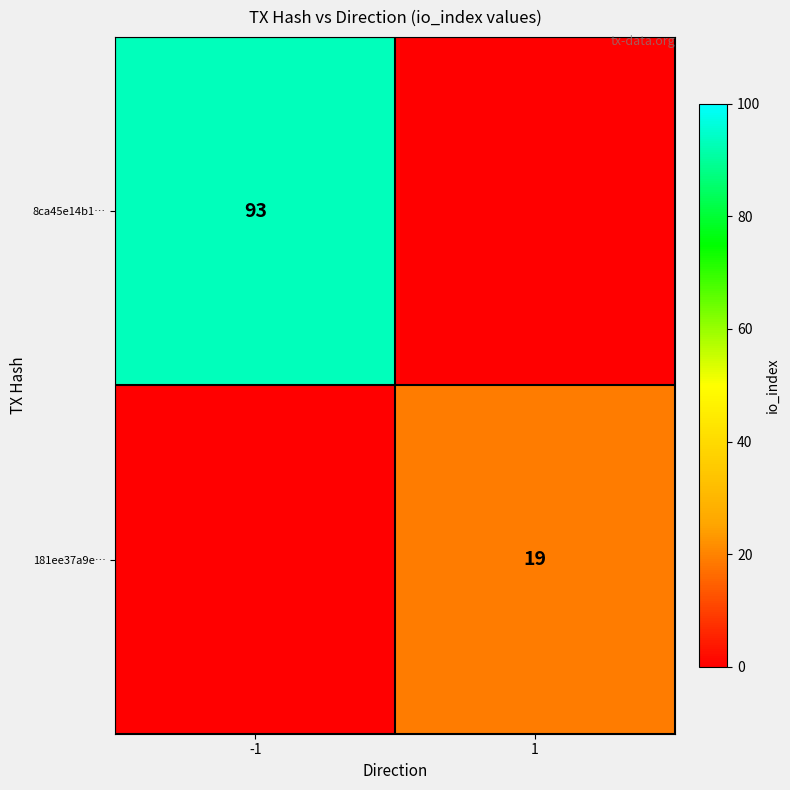

True or false: 181ee37a9e… has a value of 5 at 1.

False